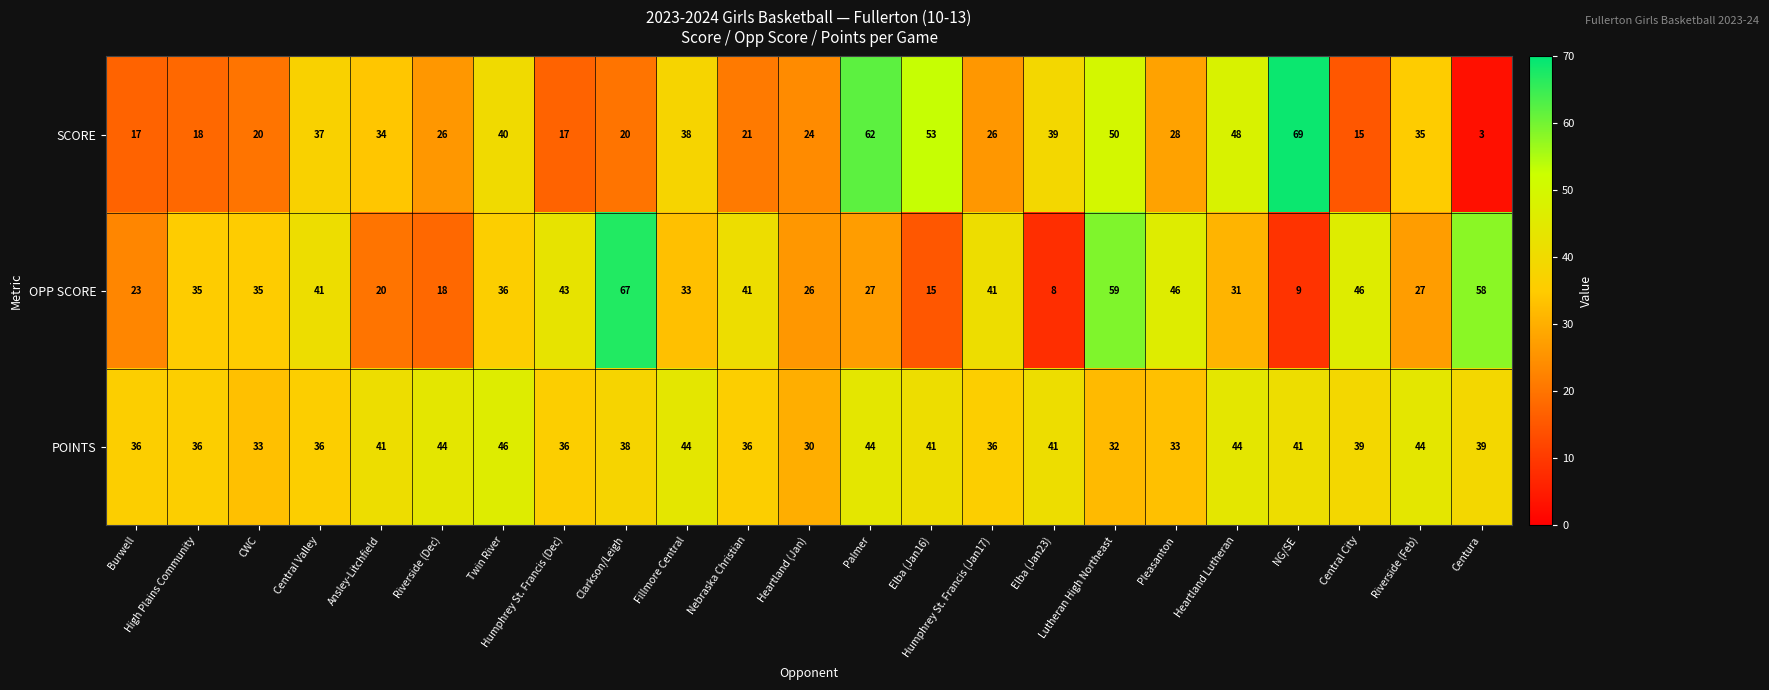

List the series in order of their overall mean, lowest first.

SCORE, OPP SCORE, POINTS